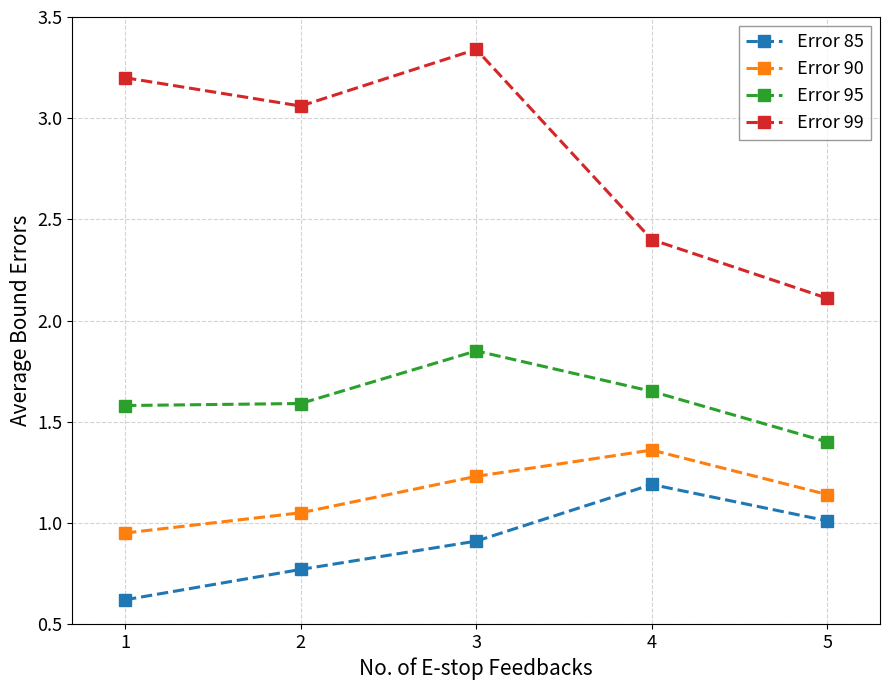

True or false: Error 90 and Error 95 cross at least once.

False